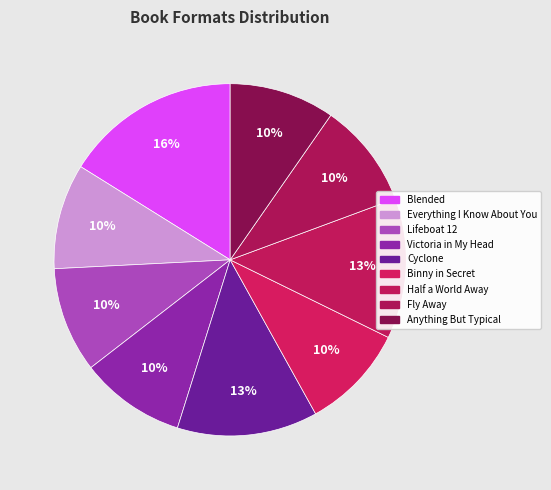

Count the number of slices in the pie.

9